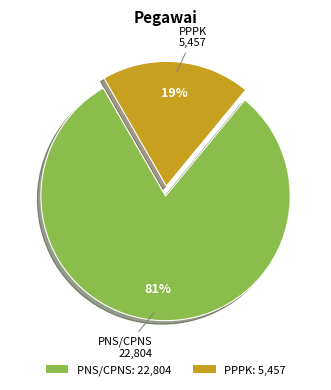

Approximately how many times larger is the value at PPPK compared to PNS/CPNS?

0.2